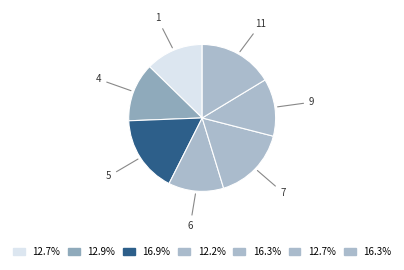

How many slices are in this pie chart?

7